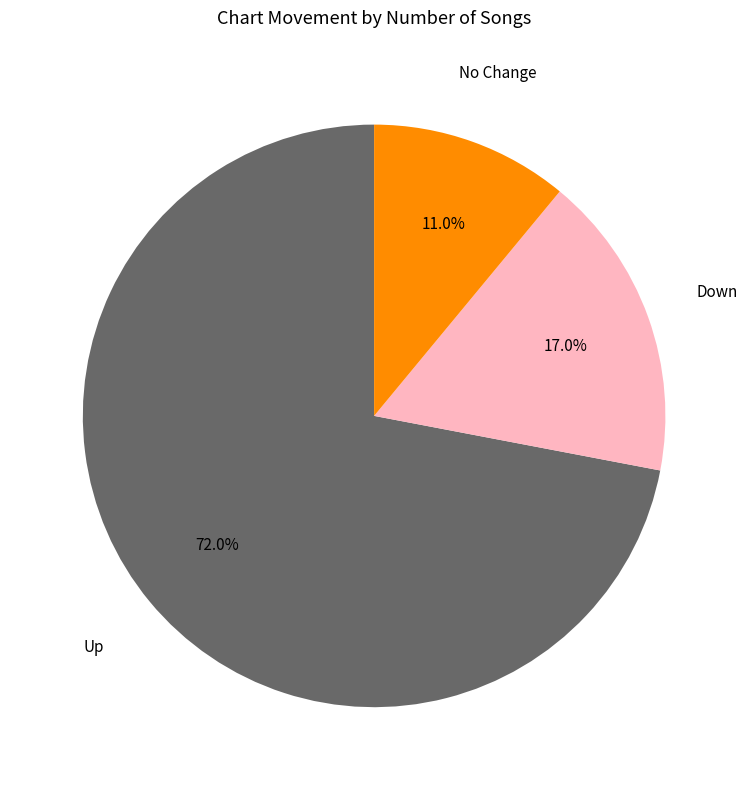

Is there any slice that represents more than half of the pie?

Yes